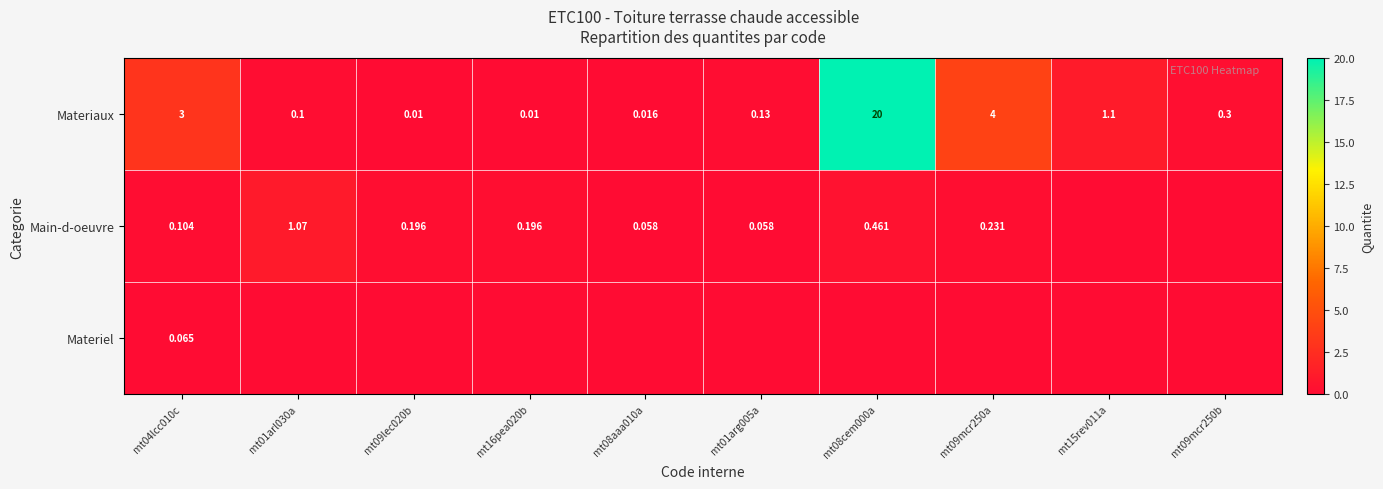

At how many categories does at least one series exceed 1?

5